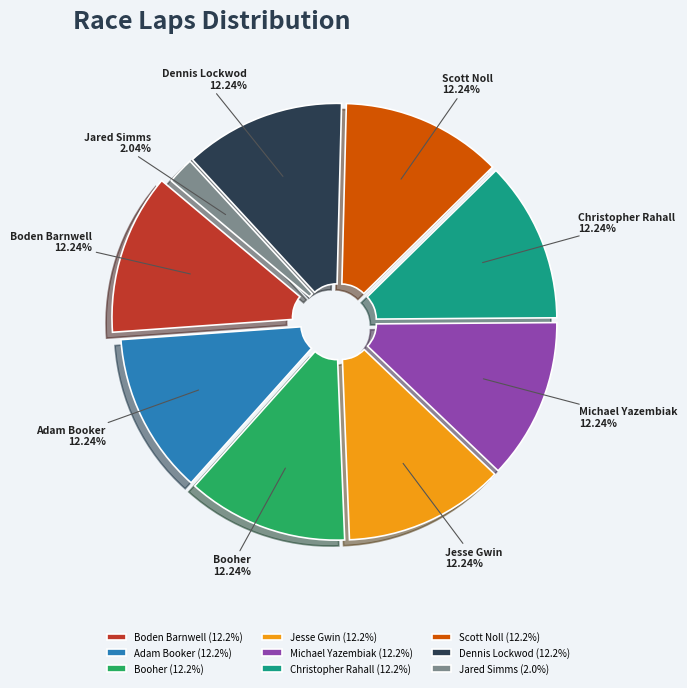

Does Michael Yazembiak represent more than half of the total?

No